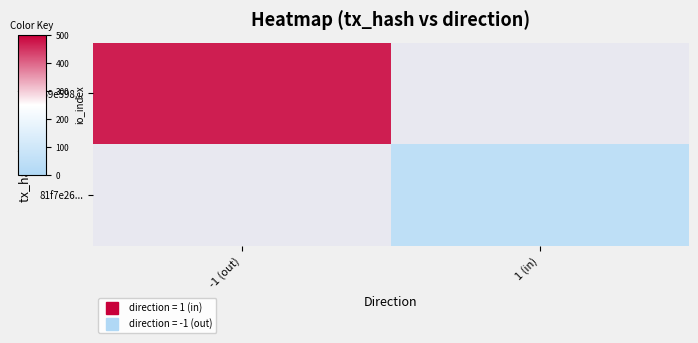

How many values in 359e598... are above zero?

1